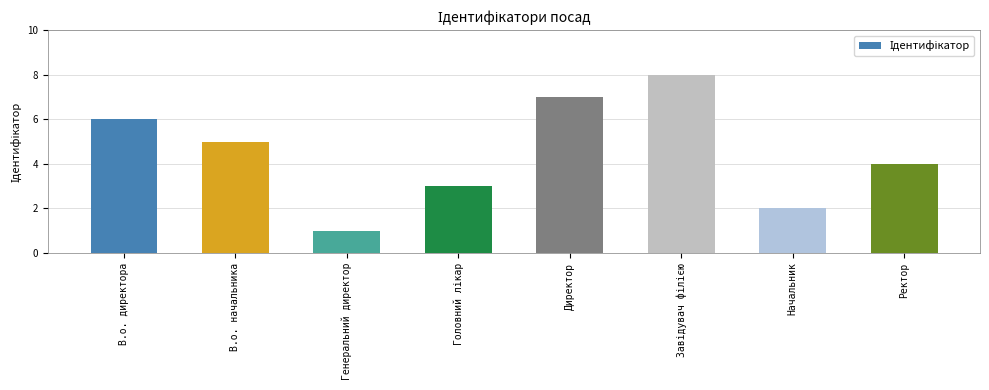

Where is the data nearest to the value 4?

Ректор